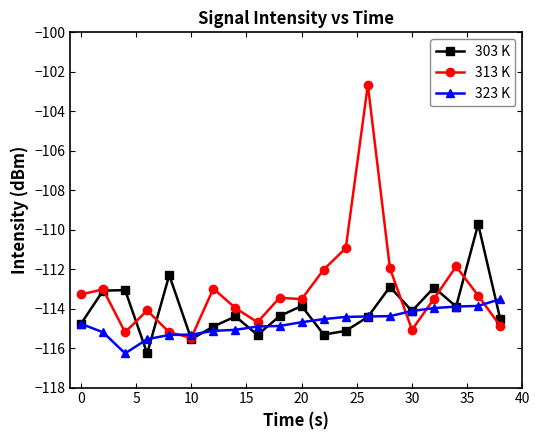

What is the smallest value displayed?

-116.3